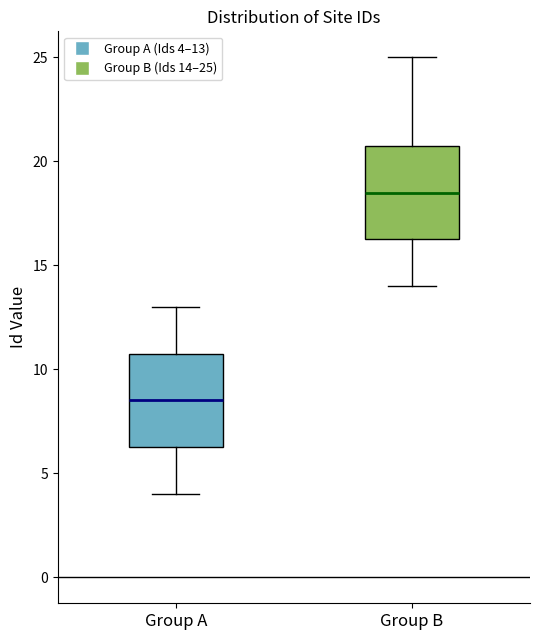

Reading left to right, read every box against the y-axis: the position of its median line, the range the box covers, and the ends of its whiskers. The values are not printed on the chart, so give them approximately, as read against the axis.

Group A: median 8.5, box 6.5 to 11.0, whiskers 4.0 to 13.0
Group B: median 18.5, box 16.5 to 21.0, whiskers 14.0 to 25.0